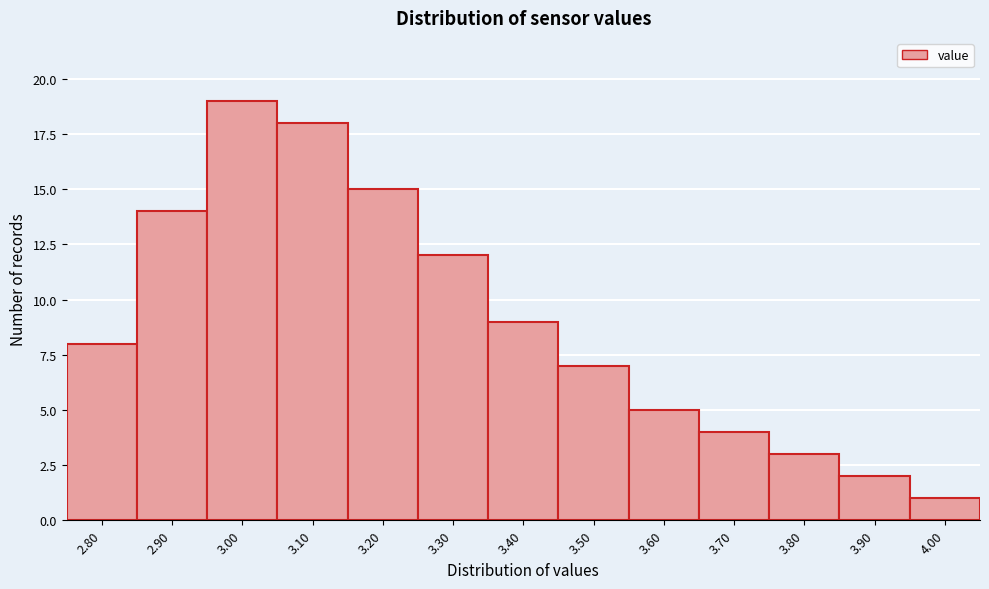

Reading left to right, list every bar in this chart as the range it spans on the x-axis followed by its height. The values are not printed on the chart, so give them approximately, as read against the axis.

2.75 to 2.85: 8
2.85 to 2.95: 14
2.95 to 3.05: 19
3.05 to 3.15: 18
3.15 to 3.25: 15
3.25 to 3.35: 12
3.35 to 3.45: 9
3.45 to 3.55: 7
3.55 to 3.65: 5
3.65 to 3.75: 4
3.75 to 3.85: 3
3.85 to 3.95: 2
3.95 to 4.05: 1